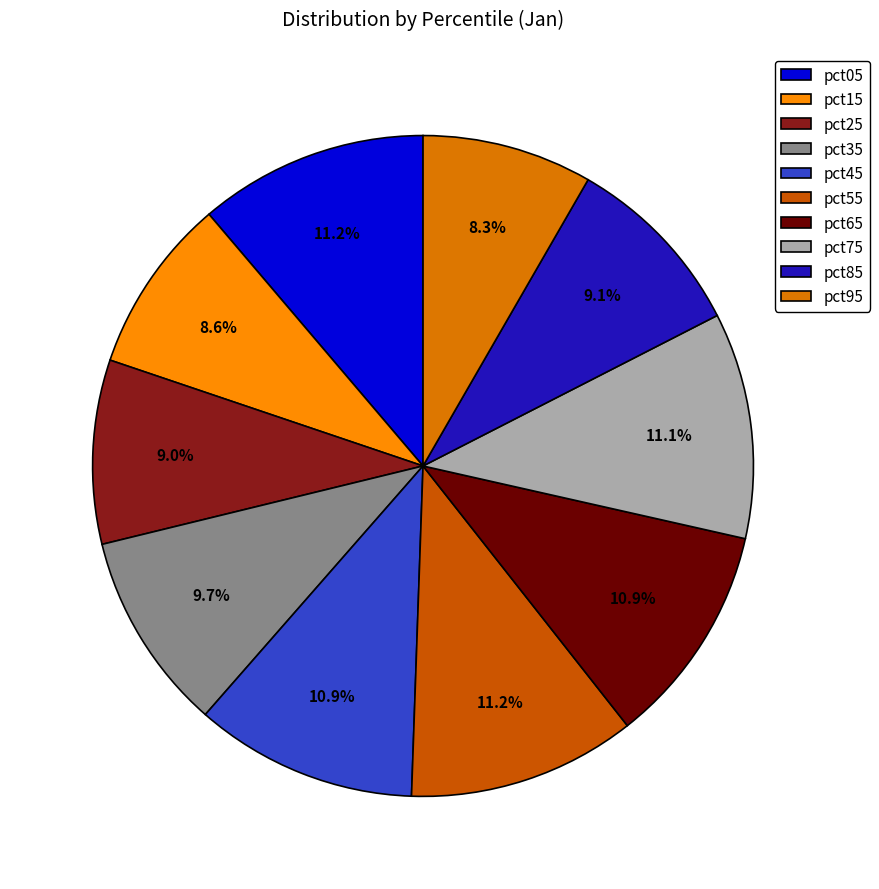

To the nearest percent, what is the combined percentage of pct65 and pct45?

22%